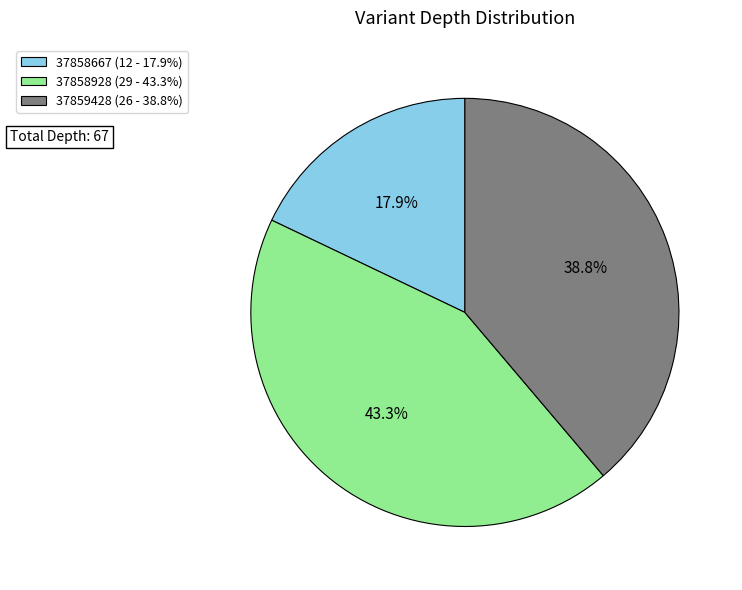

What percentage is the 37858928 slice, to the nearest percent?

43%